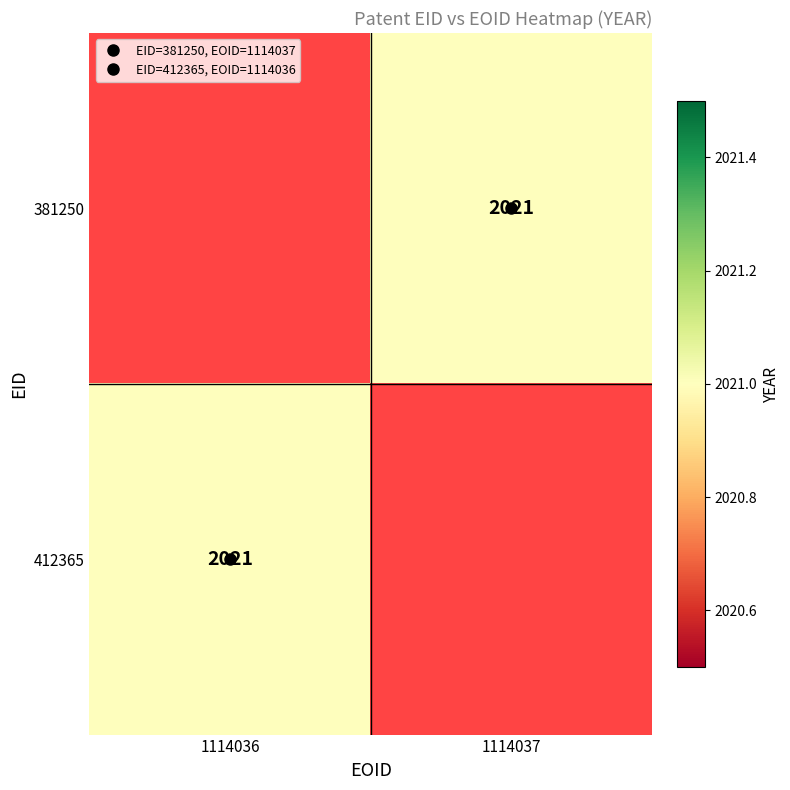

What is the approximate value of 381250 at 1114037?

2021.0